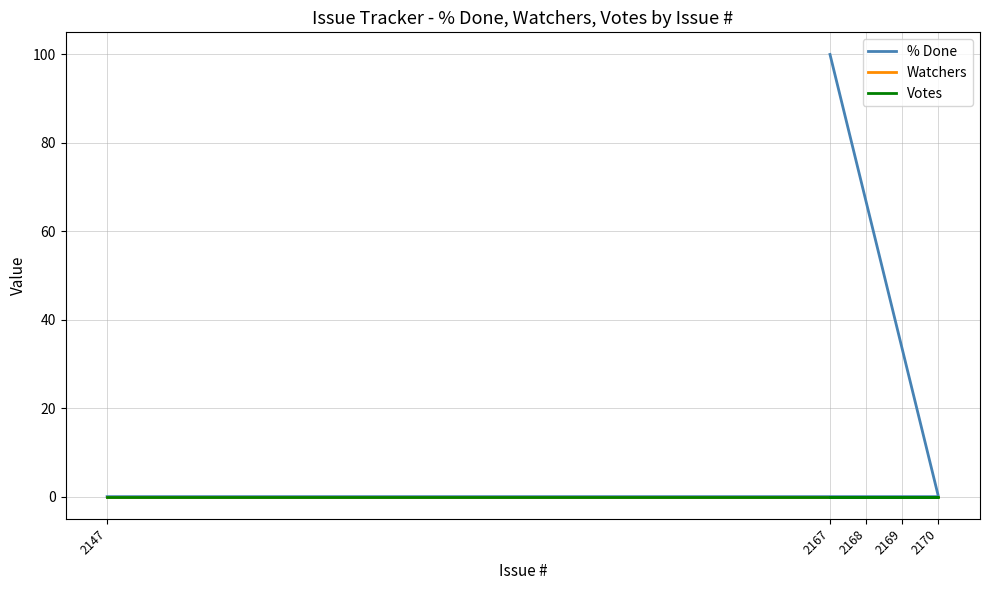

List the series in order of their peak value, lowest first.

Watchers, Votes, % Done